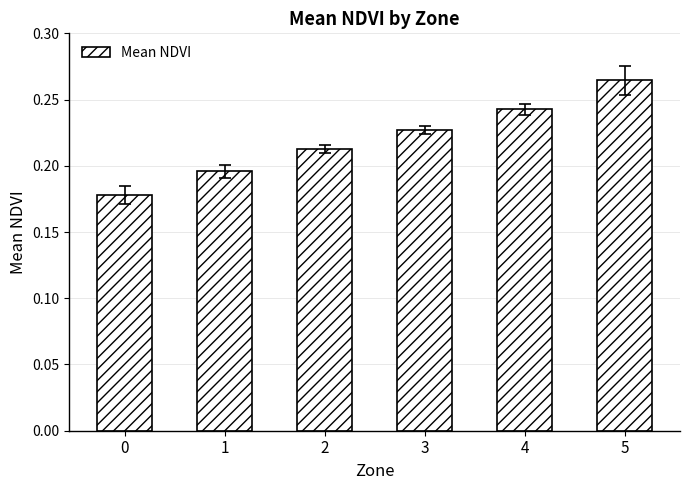

What is the difference between the maximum and minimum values?

0.1